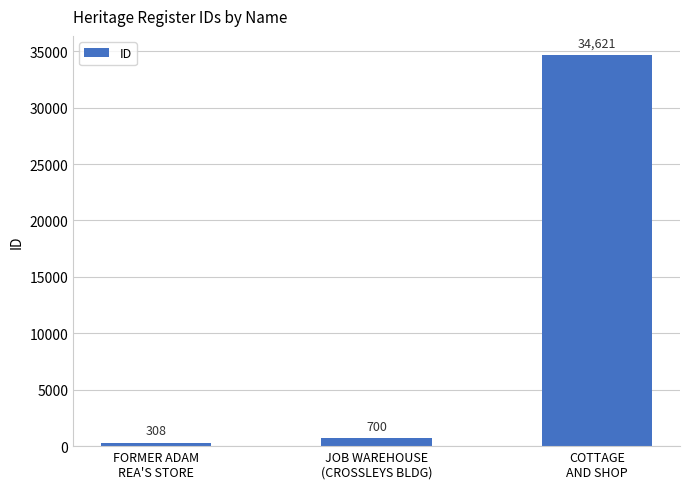

Reading right to left, extract all data points from this chart.

34621	700	308